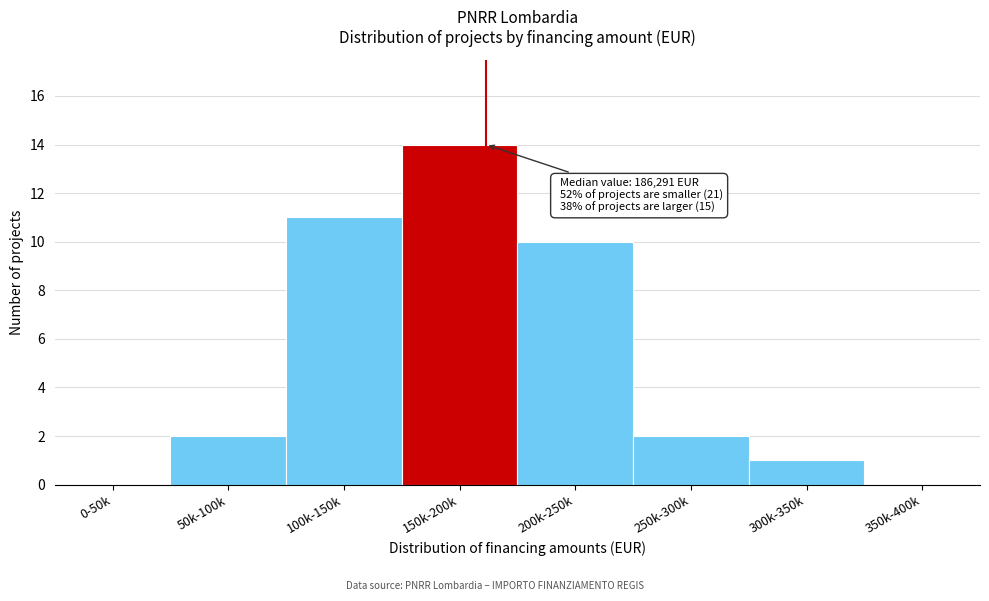

Reading left to right, list all the values displayed in this chart.

0-50k=0	50k-100k=2	100k-150k=11	150k-200k=14	200k-250k=10	250k-300k=2	300k-350k=1	350k-400k=0